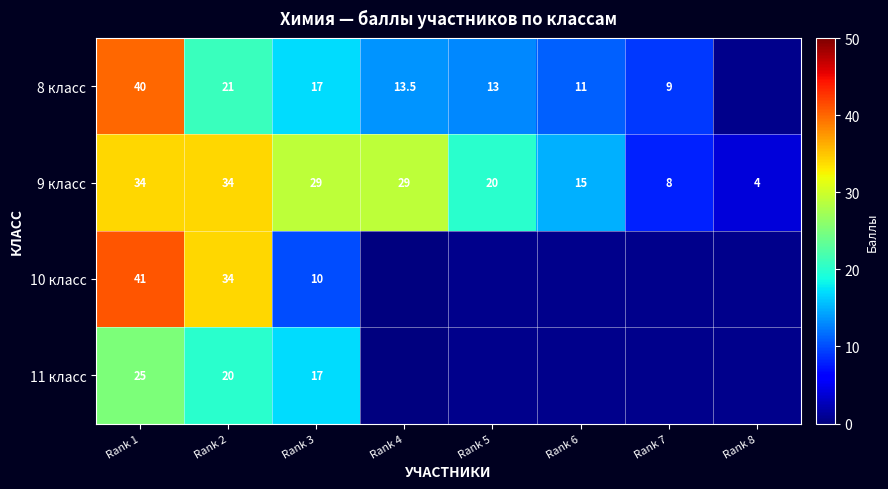

What is the total value across all series at Rank 2?

109.0